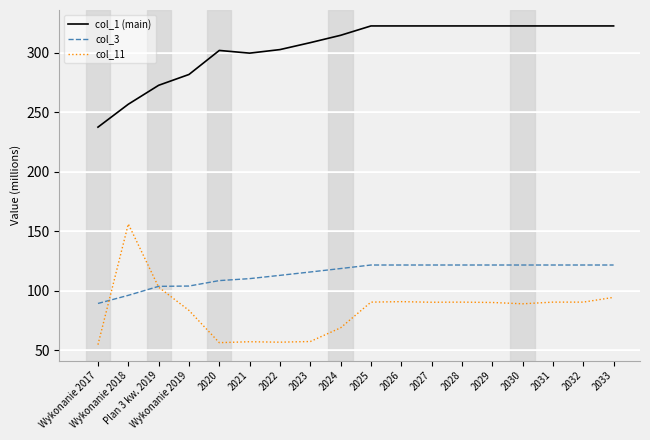

Rank the series by their maximum value, from lowest to highest.

col_3, col_11, col_1 (main)